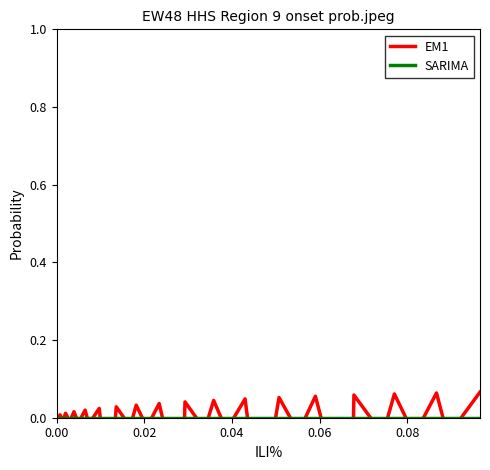

Where do EM1 and SARIMA first cross each other?

0.02 and 0.04